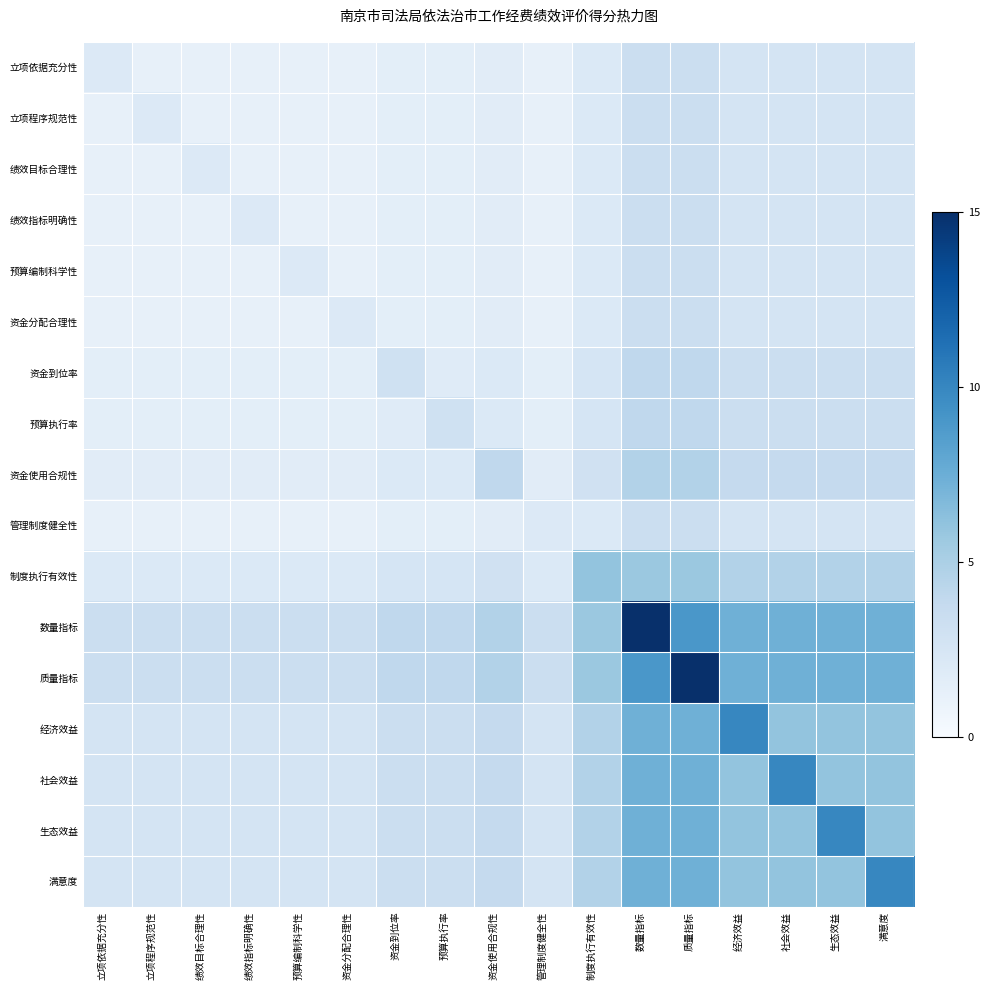

Reading right to left, transcribe all the data shown in this chart.

立项依据充分性: 满意度=2.7	生态效益=2.7	社会效益=2.7	经济效益=2.7	质量指标=3.3	数量指标=3.3	制度执行有效性=2.1	管理制度健全性=1.2	资金使用合规性=1.7	预算执行率=1.5	资金到位率=1.5	资金分配合理性=1.2	预算编制科学性=1.2	绩效指标明确性=1.2	绩效目标合理性=1.2	立项程序规范性=1.2	立项依据充分性=2.0
立项程序规范性: 满意度=2.7	生态效益=2.7	社会效益=2.7	经济效益=2.7	质量指标=3.3	数量指标=3.3	制度执行有效性=2.1	管理制度健全性=1.2	资金使用合规性=1.7	预算执行率=1.5	资金到位率=1.5	资金分配合理性=1.2	预算编制科学性=1.2	绩效指标明确性=1.2	绩效目标合理性=1.2	立项程序规范性=2.0	立项依据充分性=1.2
绩效目标合理性: 满意度=2.7	生态效益=2.7	社会效益=2.7	经济效益=2.7	质量指标=3.3	数量指标=3.3	制度执行有效性=2.1	管理制度健全性=1.2	资金使用合规性=1.7	预算执行率=1.5	资金到位率=1.5	资金分配合理性=1.2	预算编制科学性=1.2	绩效指标明确性=1.2	绩效目标合理性=2.0	立项程序规范性=1.2	立项依据充分性=1.2
绩效指标明确性: 满意度=2.7	生态效益=2.7	社会效益=2.7	经济效益=2.7	质量指标=3.3	数量指标=3.3	制度执行有效性=2.1	管理制度健全性=1.2	资金使用合规性=1.7	预算执行率=1.5	资金到位率=1.5	资金分配合理性=1.2	预算编制科学性=1.2	绩效指标明确性=2.0	绩效目标合理性=1.2	立项程序规范性=1.2	立项依据充分性=1.2
预算编制科学性: 满意度=2.7	生态效益=2.7	社会效益=2.7	经济效益=2.7	质量指标=3.3	数量指标=3.3	制度执行有效性=2.1	管理制度健全性=1.2	资金使用合规性=1.7	预算执行率=1.5	资金到位率=1.5	资金分配合理性=1.2	预算编制科学性=2.0	绩效指标明确性=1.2	绩效目标合理性=1.2	立项程序规范性=1.2	立项依据充分性=1.2
资金分配合理性: 满意度=2.7	生态效益=2.7	社会效益=2.7	经济效益=2.7	质量指标=3.3	数量指标=3.3	制度执行有效性=2.1	管理制度健全性=1.2	资金使用合规性=1.7	预算执行率=1.5	资金到位率=1.5	资金分配合理性=2.0	预算编制科学性=1.2	绩效指标明确性=1.2	绩效目标合理性=1.2	立项程序规范性=1.2	立项依据充分性=1.2
资金到位率: 满意度=3.3	生态效益=3.3	社会效益=3.3	经济效益=3.3	质量指标=4.0	数量指标=4.0	制度执行有效性=2.5	管理制度健全性=1.5	资金使用合规性=2.1	预算执行率=1.8	资金到位率=3.0	资金分配合理性=1.5	预算编制科学性=1.5	绩效指标明确性=1.5	绩效目标合理性=1.5	立项程序规范性=1.5	立项依据充分性=1.5
预算执行率: 满意度=3.3	生态效益=3.3	社会效益=3.3	经济效益=3.3	质量指标=4.0	数量指标=4.0	制度执行有效性=2.5	管理制度健全性=1.5	资金使用合规性=2.1	预算执行率=3.0	资金到位率=1.8	资金分配合理性=1.5	预算编制科学性=1.5	绩效指标明确性=1.5	绩效目标合理性=1.5	立项程序规范性=1.5	立项依据充分性=1.5
资金使用合规性: 满意度=3.8	生态效益=3.8	社会效益=3.8	经济效益=3.8	质量指标=4.6	数量指标=4.6	制度执行有效性=2.9	管理制度健全性=1.7	资金使用合规性=4.0	预算执行率=2.1	资金到位率=2.1	资金分配合理性=1.7	预算编制科学性=1.7	绩效指标明确性=1.7	绩效目标合理性=1.7	立项程序规范性=1.7	立项依据充分性=1.7
管理制度健全性: 满意度=2.7	生态效益=2.7	社会效益=2.7	经济效益=2.7	质量指标=3.3	数量指标=3.3	制度执行有效性=2.1	管理制度健全性=2.0	资金使用合规性=1.7	预算执行率=1.5	资金到位率=1.5	资金分配合理性=1.2	预算编制科学性=1.2	绩效指标明确性=1.2	绩效目标合理性=1.2	立项程序规范性=1.2	立项依据充分性=1.2
制度执行有效性: 满意度=4.6	生态效益=4.6	社会效益=4.6	经济效益=4.6	质量指标=5.7	数量指标=5.7	制度执行有效性=6.0	管理制度健全性=2.1	资金使用合规性=2.9	预算执行率=2.5	资金到位率=2.5	资金分配合理性=2.1	预算编制科学性=2.1	绩效指标明确性=2.1	绩效目标合理性=2.1	立项程序规范性=2.1	立项依据充分性=2.1
数量指标: 满意度=7.3	生态效益=7.3	社会效益=7.3	经济效益=7.3	质量指标=9.0	数量指标=15.0	制度执行有效性=5.7	管理制度健全性=3.3	资金使用合规性=4.6	预算执行率=4.0	资金到位率=4.0	资金分配合理性=3.3	预算编制科学性=3.3	绩效指标明确性=3.3	绩效目标合理性=3.3	立项程序规范性=3.3	立项依据充分性=3.3
质量指标: 满意度=7.3	生态效益=7.3	社会效益=7.3	经济效益=7.3	质量指标=15.0	数量指标=9.0	制度执行有效性=5.7	管理制度健全性=3.3	资金使用合规性=4.6	预算执行率=4.0	资金到位率=4.0	资金分配合理性=3.3	预算编制科学性=3.3	绩效指标明确性=3.3	绩效目标合理性=3.3	立项程序规范性=3.3	立项依据充分性=3.3
经济效益: 满意度=6.0	生态效益=6.0	社会效益=6.0	经济效益=10.0	质量指标=7.3	数量指标=7.3	制度执行有效性=4.6	管理制度健全性=2.7	资金使用合规性=3.8	预算执行率=3.3	资金到位率=3.3	资金分配合理性=2.7	预算编制科学性=2.7	绩效指标明确性=2.7	绩效目标合理性=2.7	立项程序规范性=2.7	立项依据充分性=2.7
社会效益: 满意度=6.0	生态效益=6.0	社会效益=10.0	经济效益=6.0	质量指标=7.3	数量指标=7.3	制度执行有效性=4.6	管理制度健全性=2.7	资金使用合规性=3.8	预算执行率=3.3	资金到位率=3.3	资金分配合理性=2.7	预算编制科学性=2.7	绩效指标明确性=2.7	绩效目标合理性=2.7	立项程序规范性=2.7	立项依据充分性=2.7
生态效益: 满意度=6.0	生态效益=10.0	社会效益=6.0	经济效益=6.0	质量指标=7.3	数量指标=7.3	制度执行有效性=4.6	管理制度健全性=2.7	资金使用合规性=3.8	预算执行率=3.3	资金到位率=3.3	资金分配合理性=2.7	预算编制科学性=2.7	绩效指标明确性=2.7	绩效目标合理性=2.7	立项程序规范性=2.7	立项依据充分性=2.7
满意度: 满意度=10.0	生态效益=6.0	社会效益=6.0	经济效益=6.0	质量指标=7.3	数量指标=7.3	制度执行有效性=4.6	管理制度健全性=2.7	资金使用合规性=3.8	预算执行率=3.3	资金到位率=3.3	资金分配合理性=2.7	预算编制科学性=2.7	绩效指标明确性=2.7	绩效目标合理性=2.7	立项程序规范性=2.7	立项依据充分性=2.7